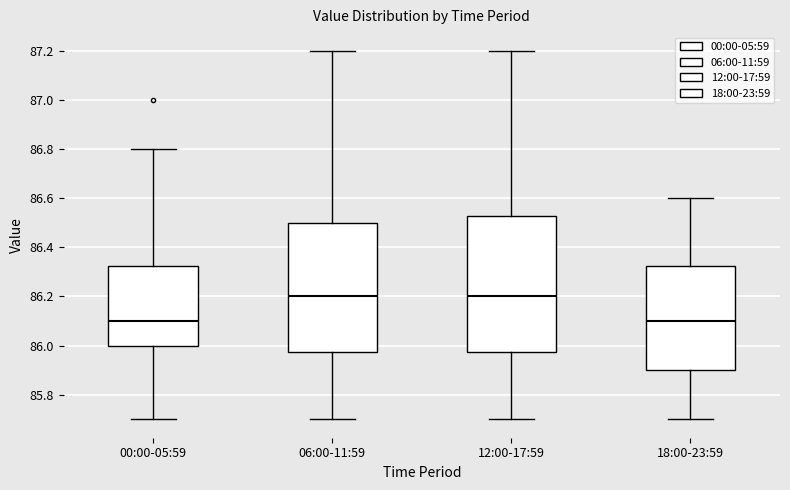

Comparing the boxes themselves (not the whiskers), which one is the tallest?

12:00-17:59